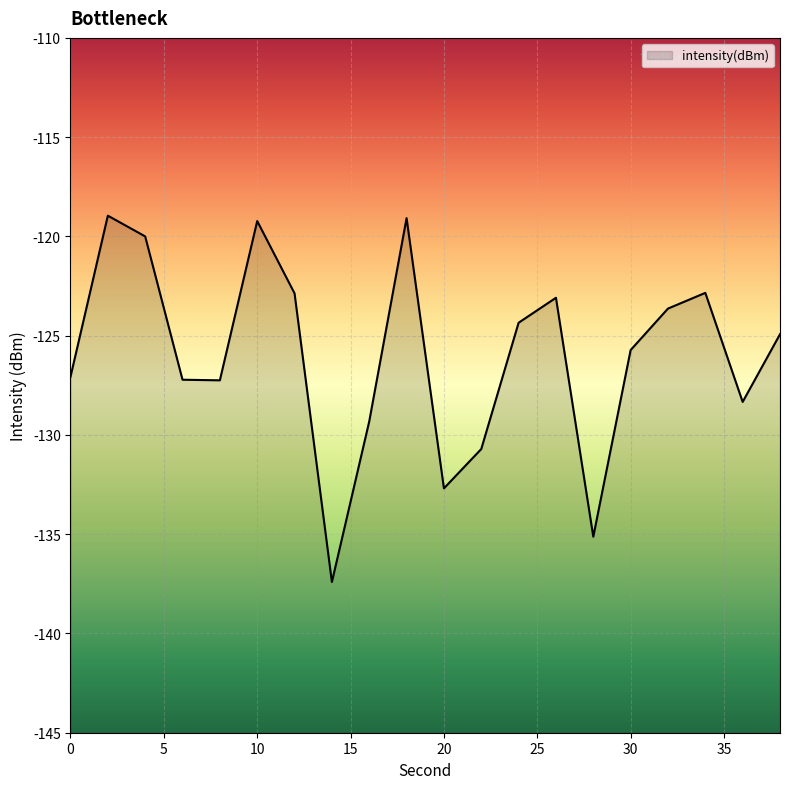

The chart shows a value of -175.7 at 15. True or false?

False